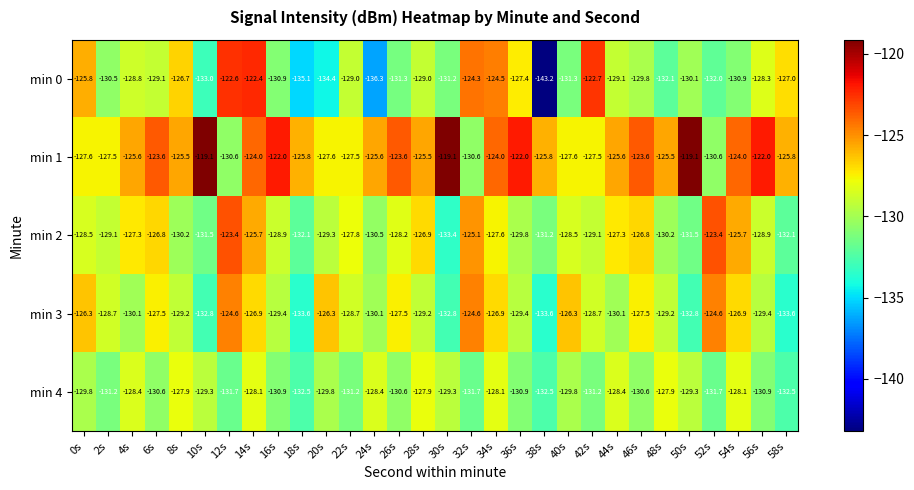

At which category does the chart reach its minimum across all series?

38s